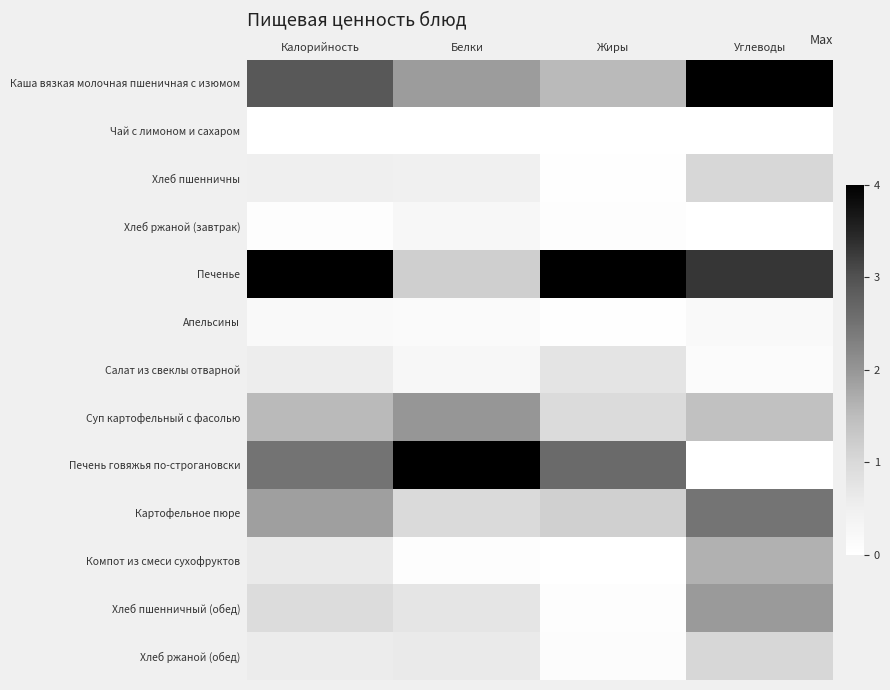

Reading left to right, what are all the values shown in this chart?

Каша вязкая молочная пшеничная с изюмом: Калорийность=0.7	Белки=0.5	Жиры=0.4	Углеводы=1.0
Чай с лимоном и сахаром: Калорийность=0.0	Белки=0.0	Жиры=0.0	Углеводы=0.0
Хлеб пшенничны: Калорийность=0.1	Белки=0.1	Жиры=0.0	Углеводы=0.3
Хлеб ржаной (завтрак): Калорийность=0.0	Белки=0.1	Жиры=0.0	Углеводы=0.0
Печенье: Калорийность=1.0	Белки=0.3	Жиры=1.0	Углеводы=0.8
Апельсины: Калорийность=0.0	Белки=0.0	Жиры=0.0	Углеводы=0.0
Салат из свеклы отварной: Калорийность=0.1	Белки=0.1	Жиры=0.2	Углеводы=0.0
Суп картофельный с фасолью: Калорийность=0.4	Белки=0.5	Жиры=0.2	Углеводы=0.4
Печень говяжья по-строгановски: Калорийность=0.6	Белки=1.0	Жиры=0.7	Углеводы=0.0
Картофельное пюре: Калорийность=0.5	Белки=0.2	Жиры=0.3	Углеводы=0.6
Компот из смеси сухофруктов: Калорийность=0.2	Белки=0.0	Жиры=0.0	Углеводы=0.4
Хлеб пшенничный (обед): Калорийность=0.2	Белки=0.2	Жиры=0.0	Углеводы=0.5
Хлеб ржаной (обед): Калорийность=0.1	Белки=0.2	Жиры=0.0	Углеводы=0.3